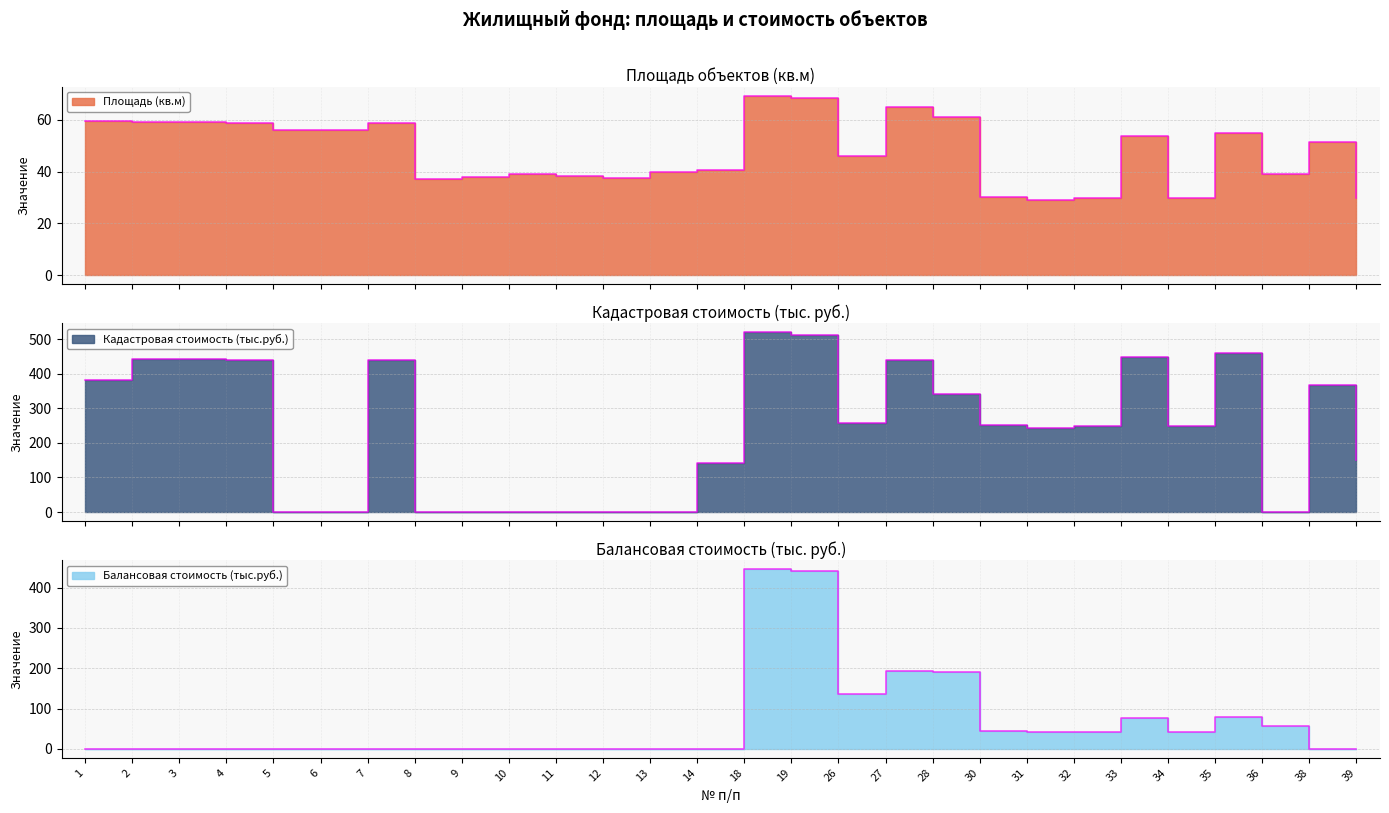

Does the chart display data point markers on the line(s)?

No